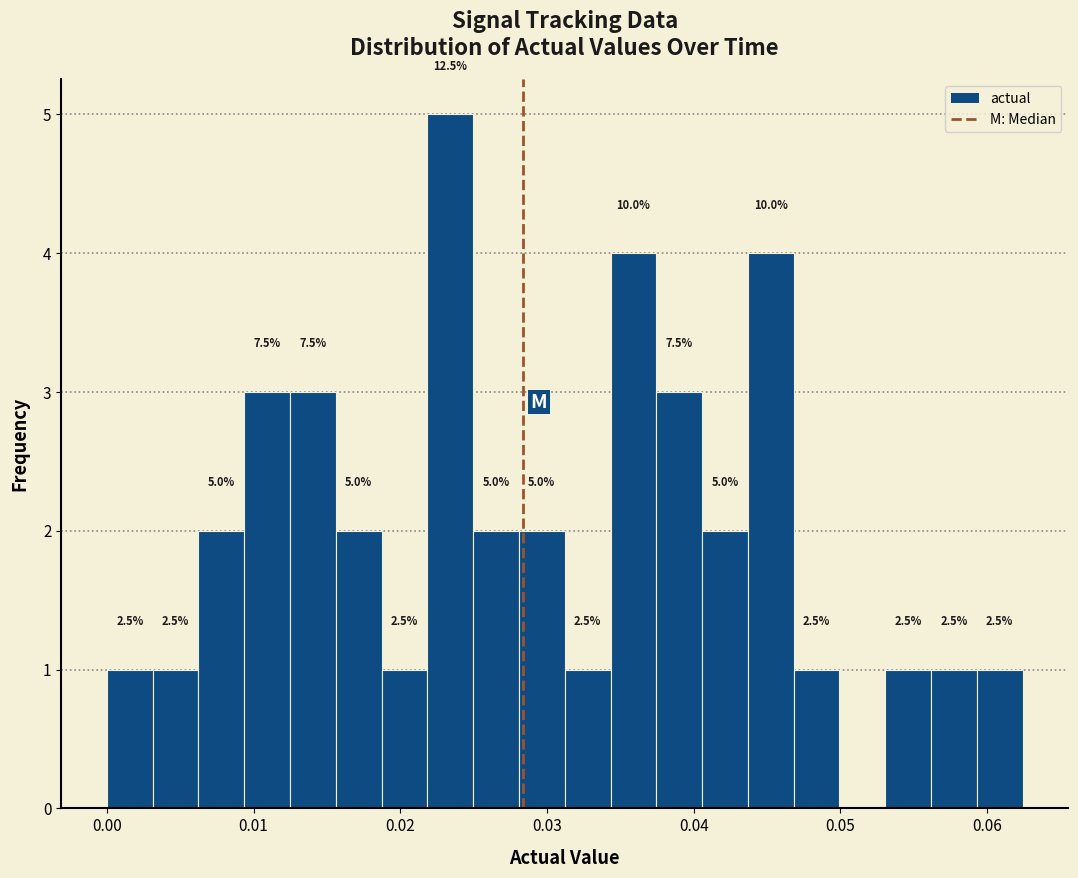

Read against the x-axis, roughly where is the centre of the tallest bar?

0.023